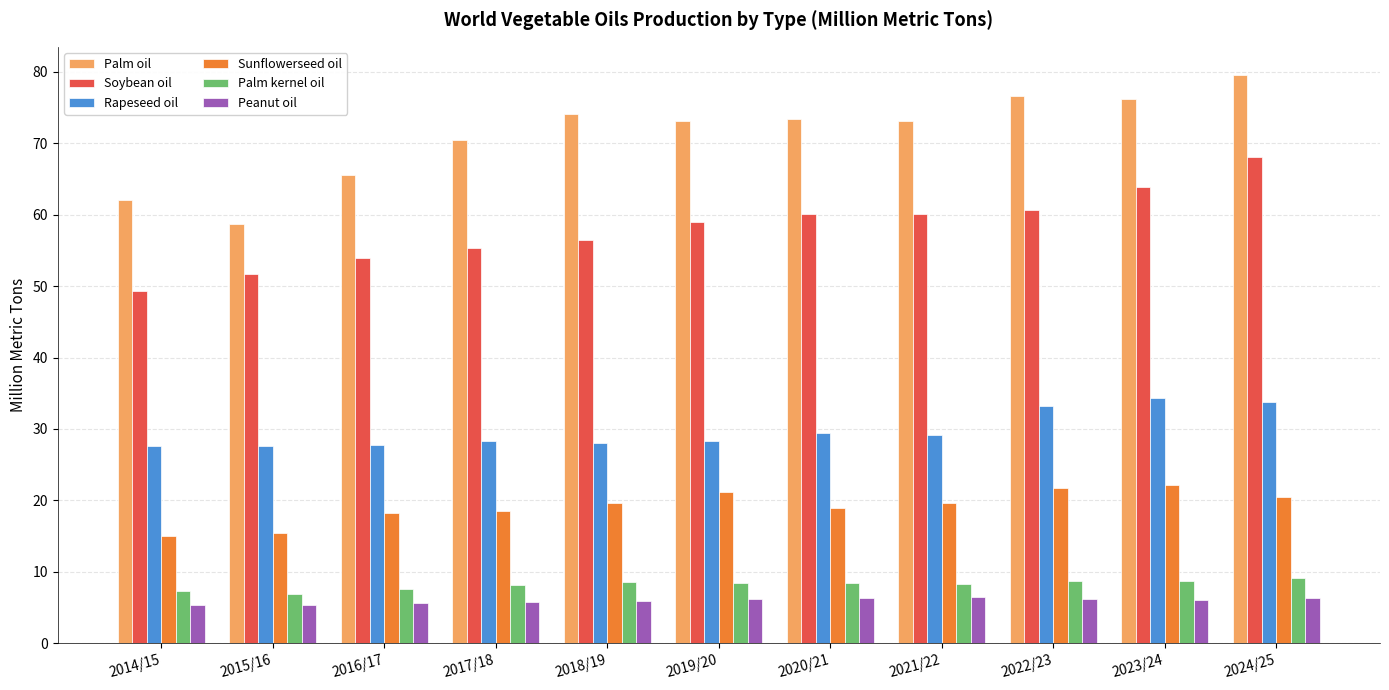

Where does the Soybean oil series first go above 58?

2019/20